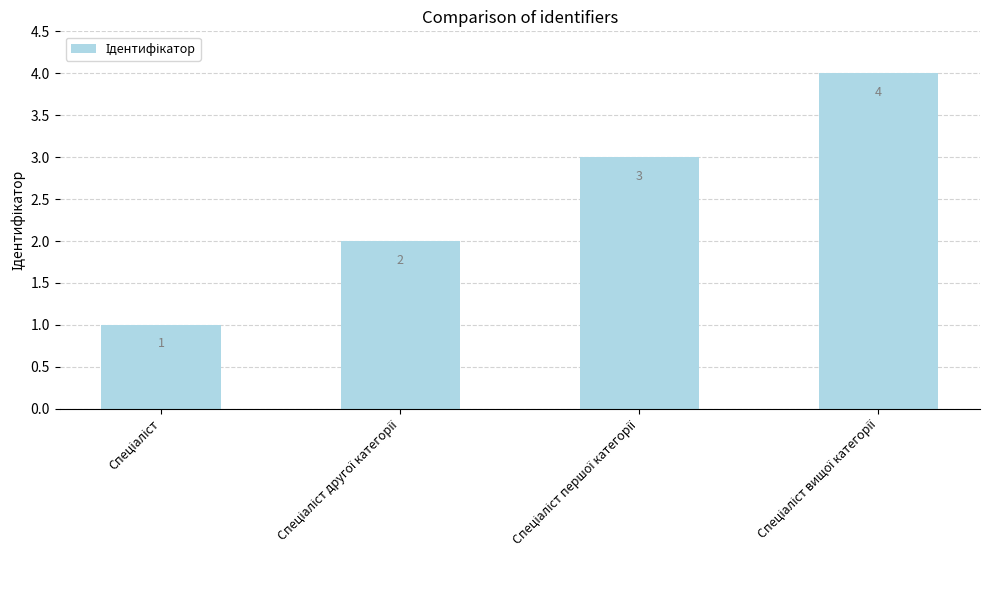

What is the difference between the maximum and minimum values?

3